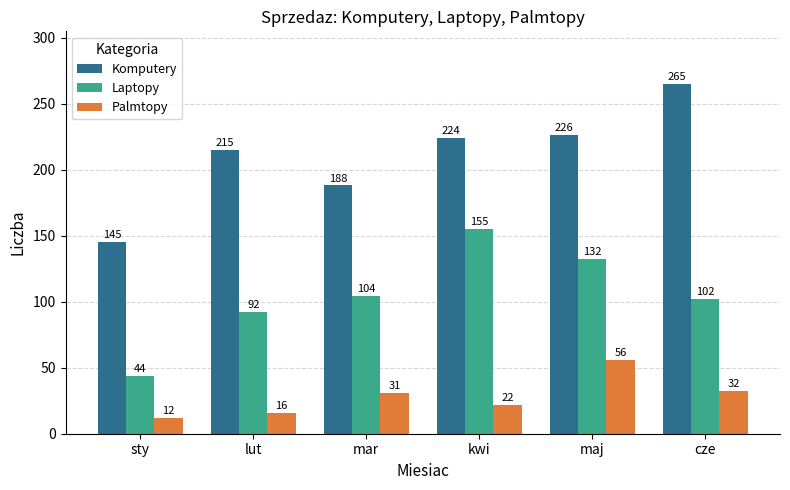

List the labels in order of Laptopy value, largest first.

kwi, maj, mar, cze, lut, sty